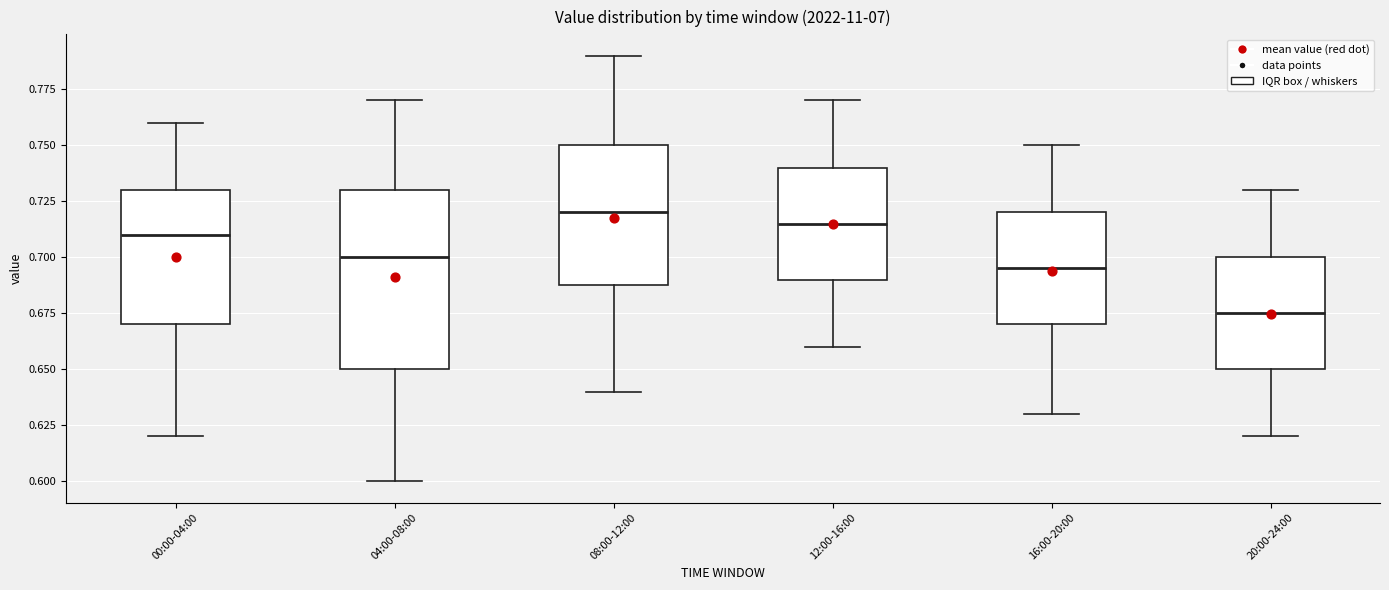

Where is the lower edge of the box for 16:00-20:00 on the y-axis? The values are not printed on the chart, so give them approximately, as read against the axis.

0.670